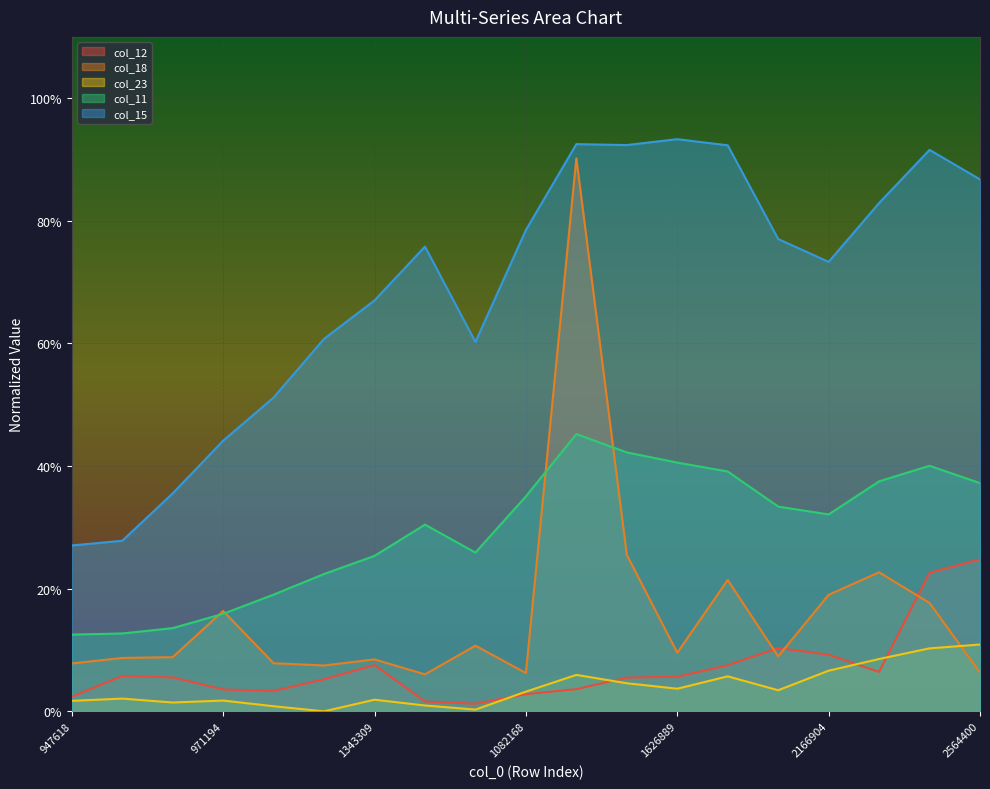

At which label does col_18 reach its peak?

1259683